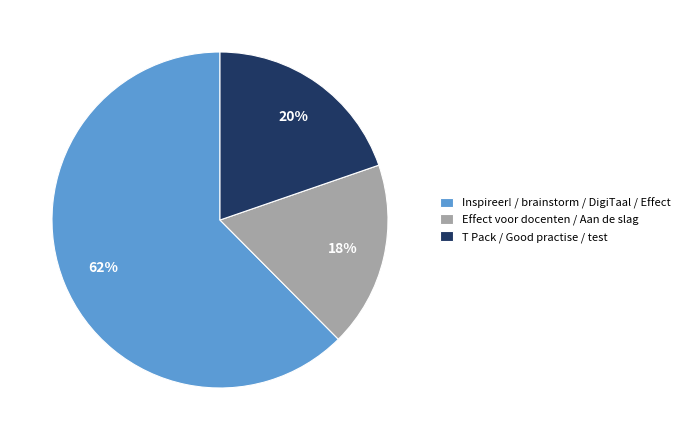

To the nearest percent, what is the combined percentage of T Pack / Good practise / test and Effect voor docenten / Aan de slag?

38%